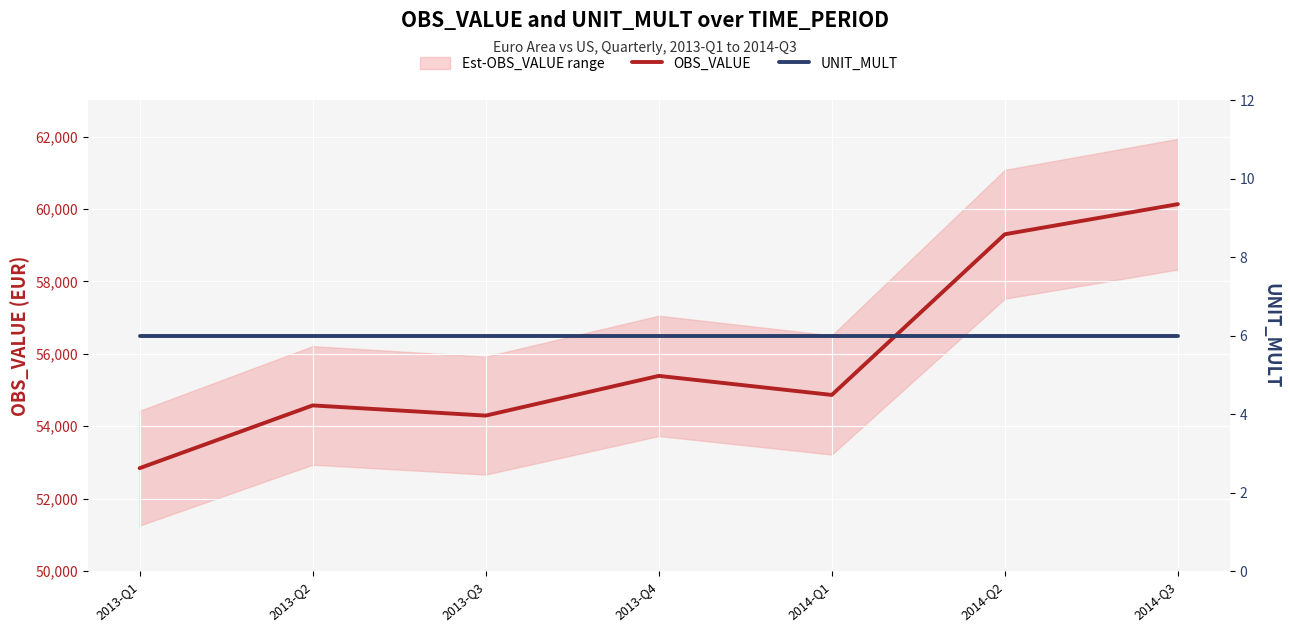

What is the label of the 4th point from the right?

2013-Q4